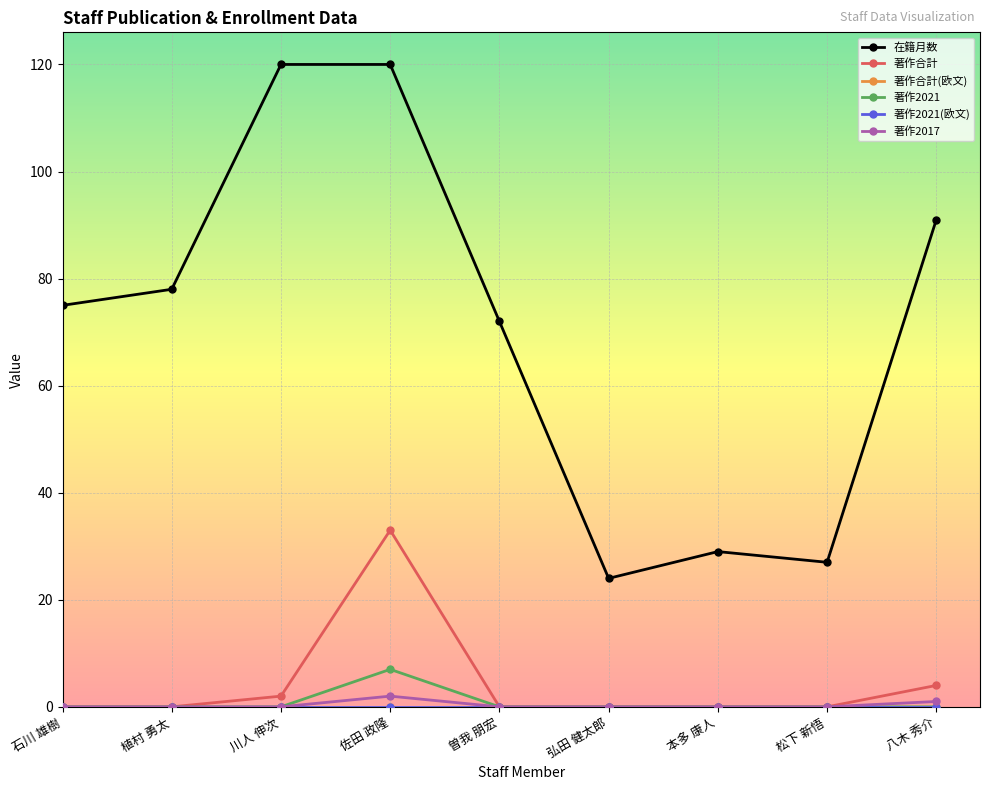

Does the chart have visible grid lines?

Yes